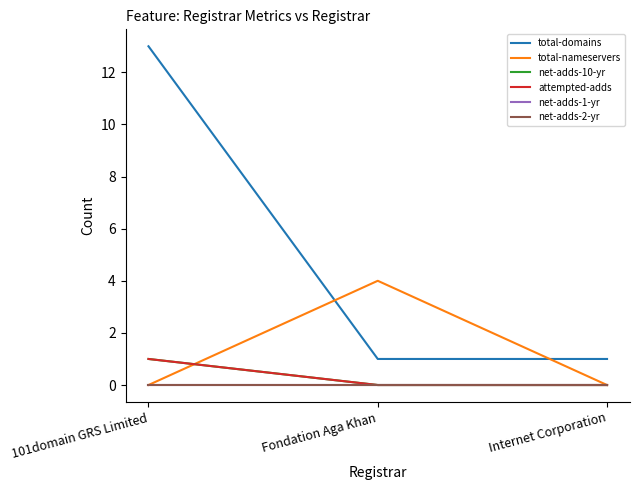

What is the sum of the total-nameservers values at Fondation Aga Khan and Internet Corporation?

4